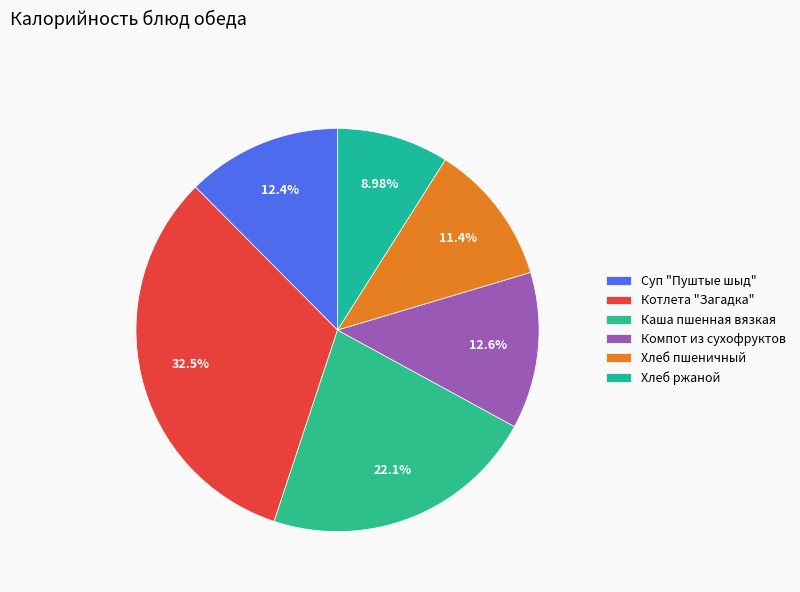

Combined, do Котлета "Загадка" and Каша пшенная вязкая account for over 50%?

Yes